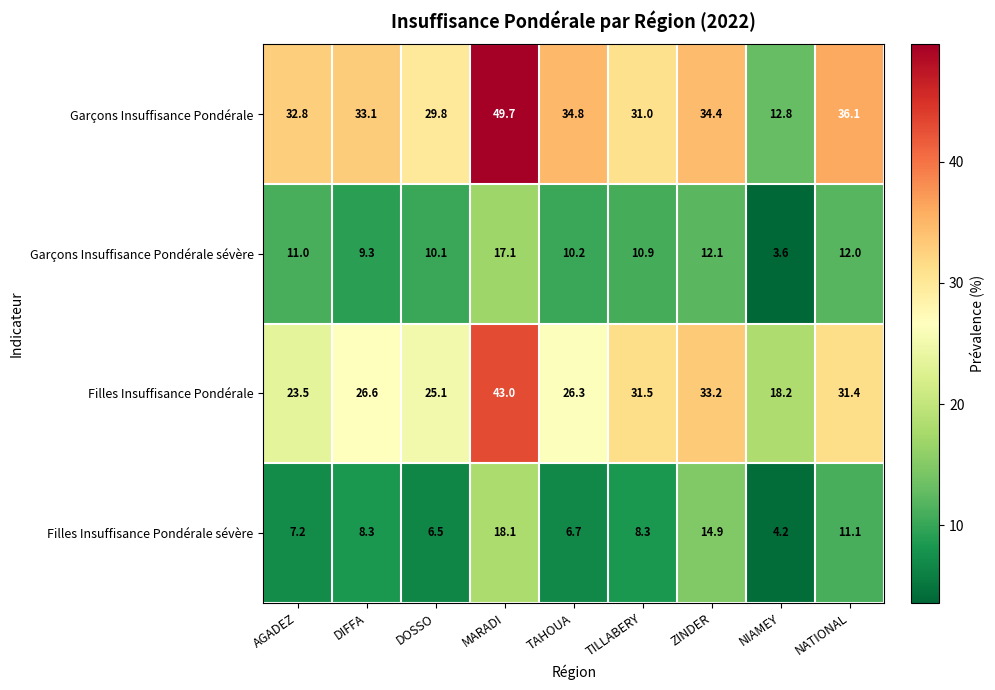

Rank the series at ZINDER from highest to lowest value.

Garçons Insuffisance Pondérale, Filles Insuffisance Pondérale, Filles Insuffisance Pondérale sévère, Garçons Insuffisance Pondérale sévère